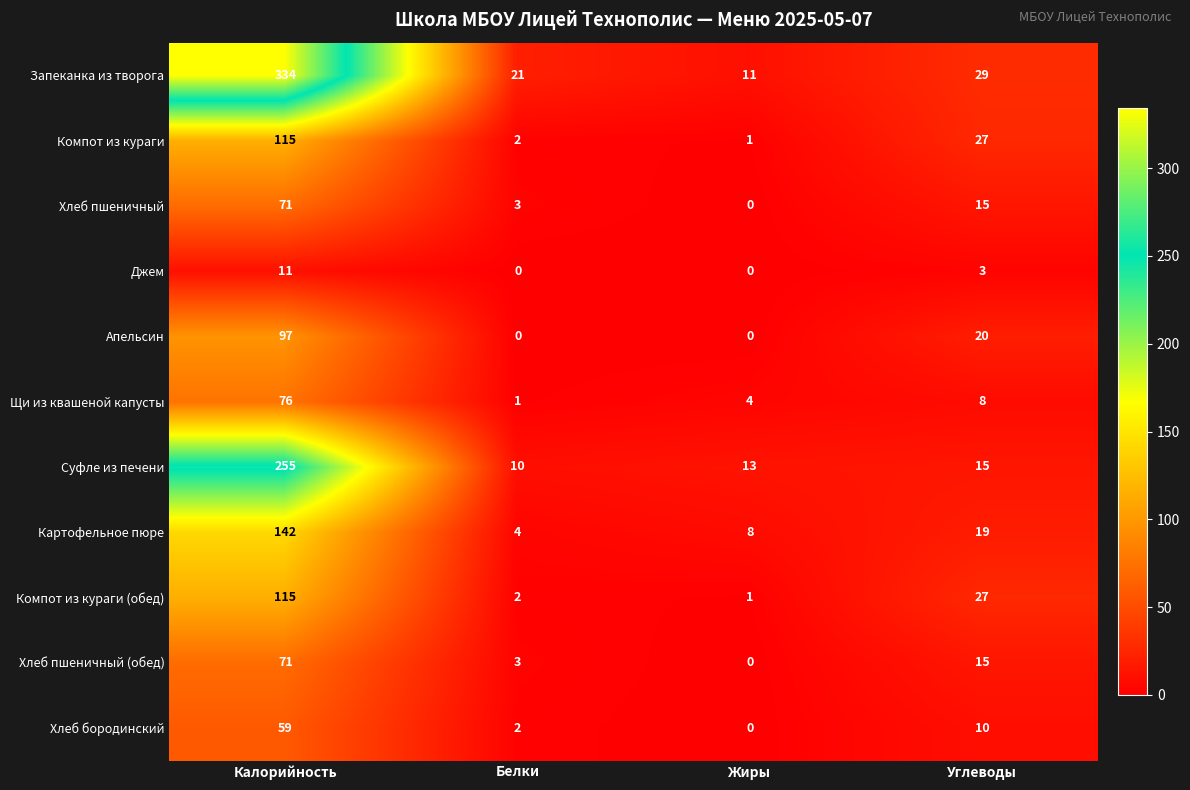

Which series has the largest total across all categories?

Запеканка из творога